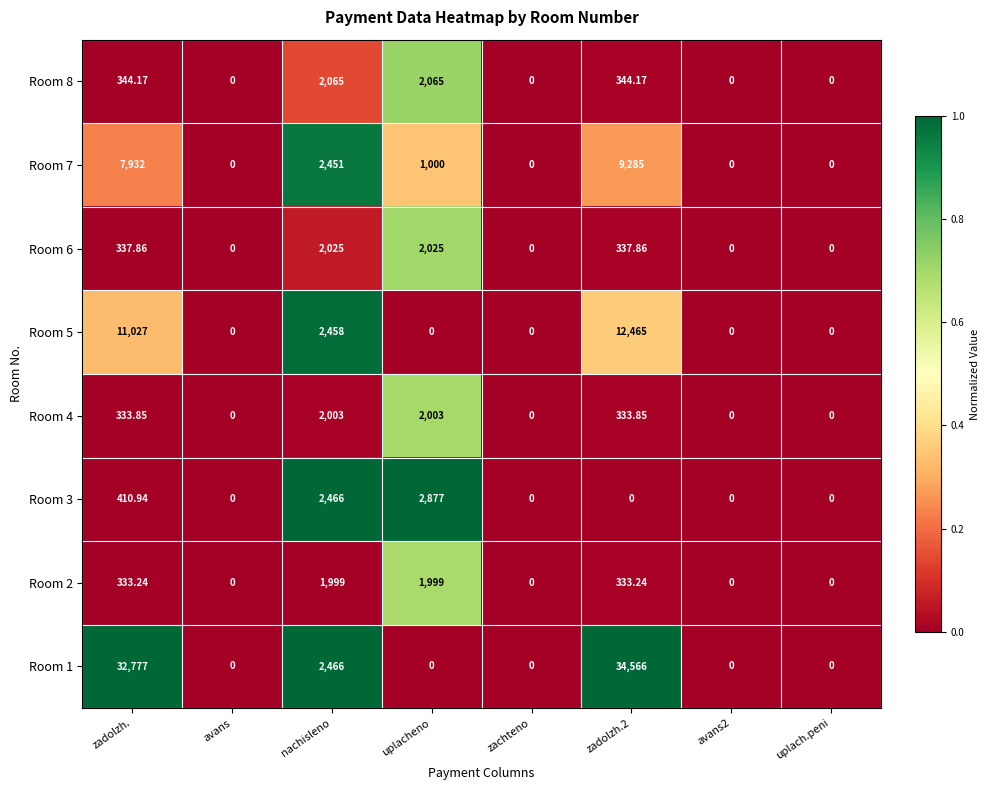

Which series changed the most between zadolzh. and zadolzh.2?

Room 1